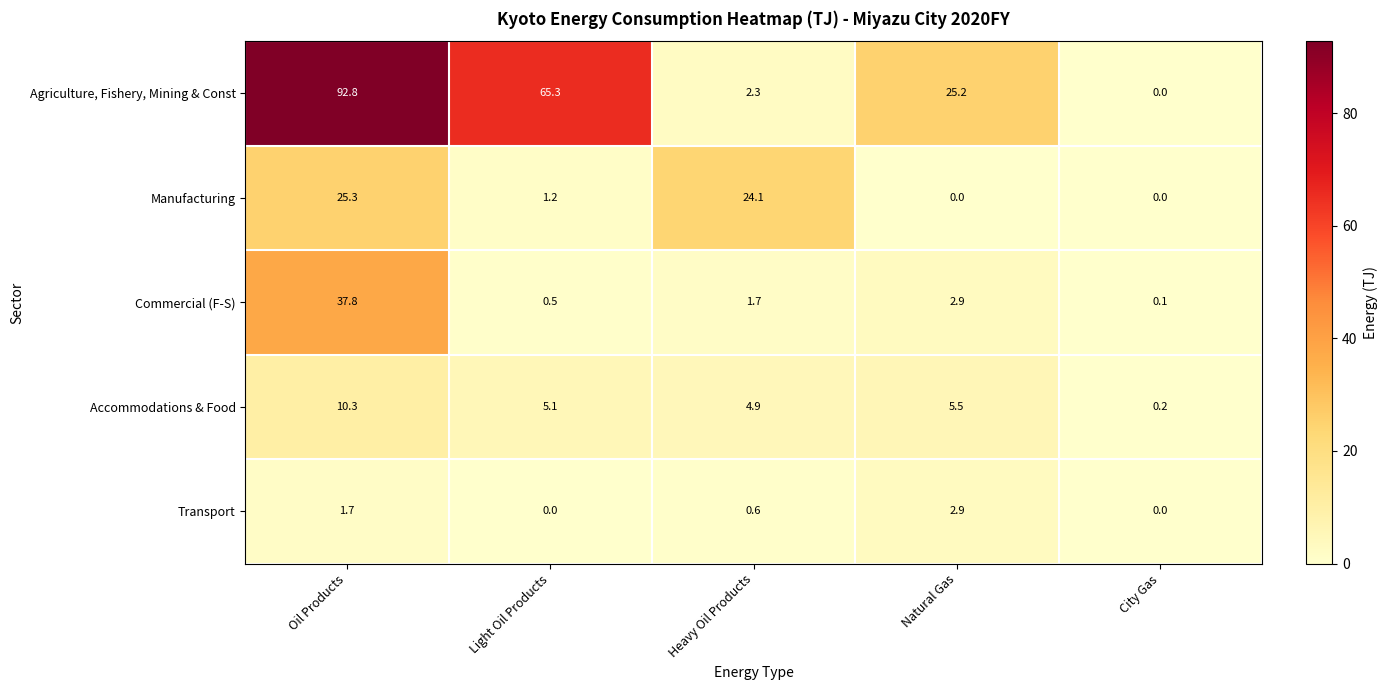

Which series has the largest total across all categories?

Agriculture, Fishery, Mining & Const